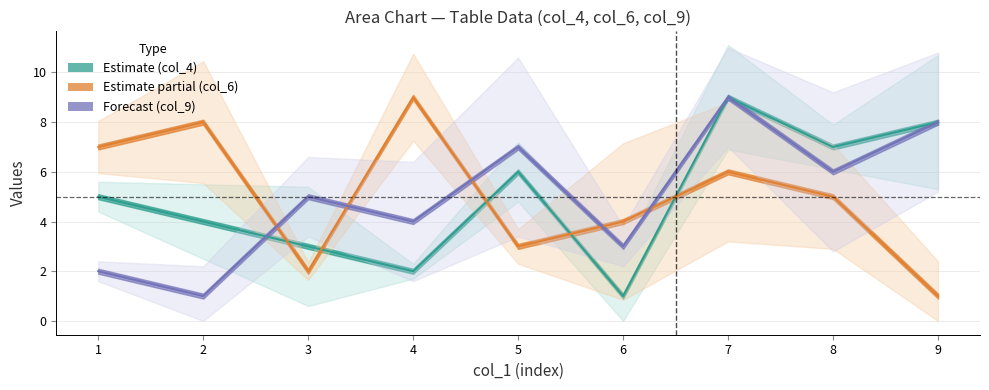

What is the sum of all Forecast (col_9) values?

45